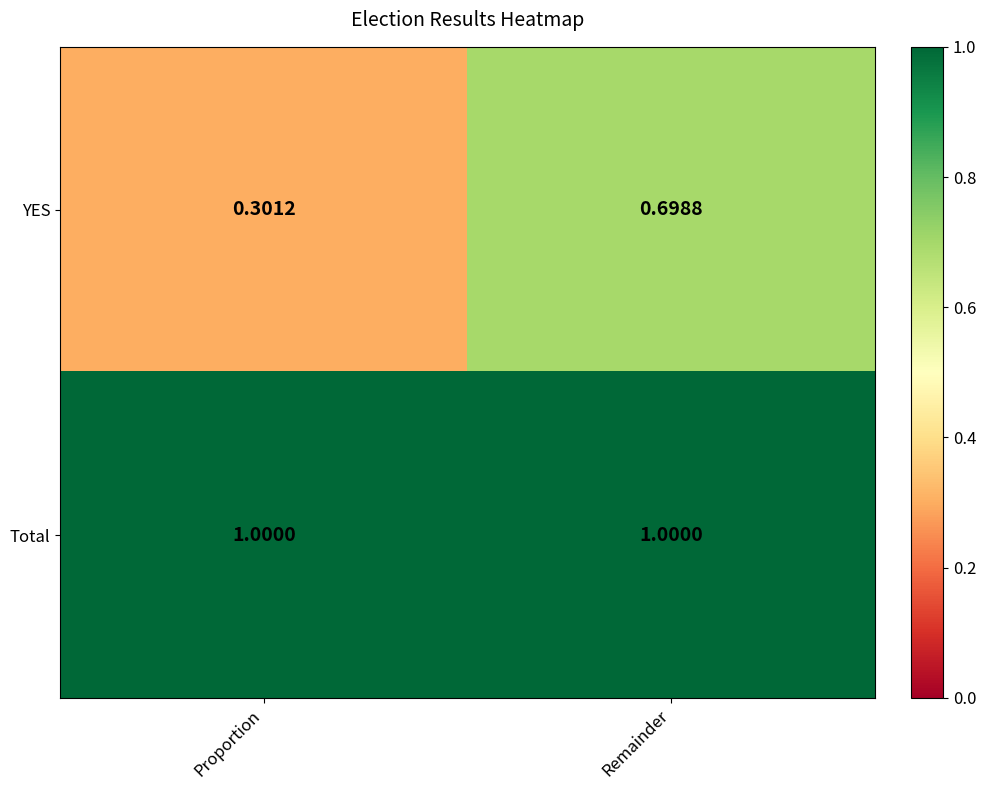

Which series has the widest spread of values?

YES